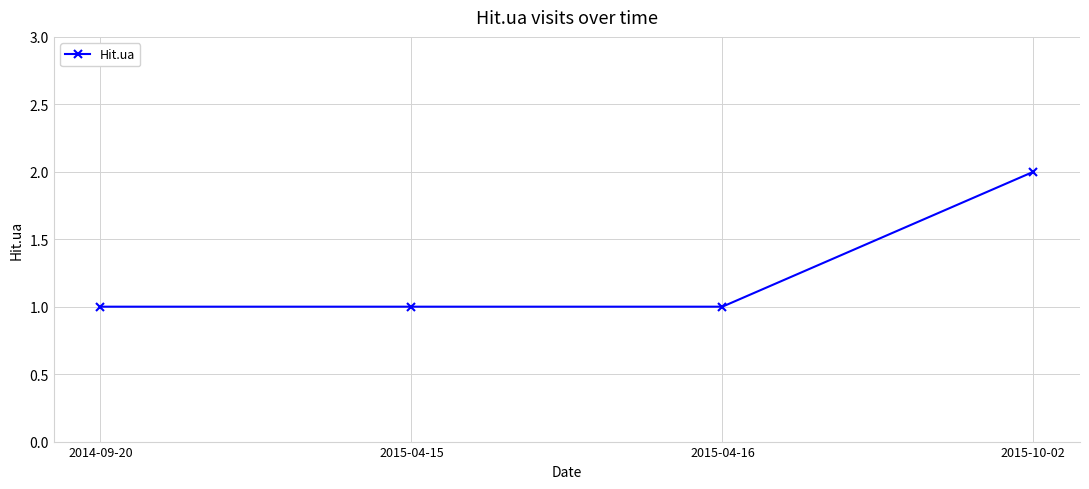

Which has a higher value, 2015-04-15 or 2015-10-02?

2015-10-02